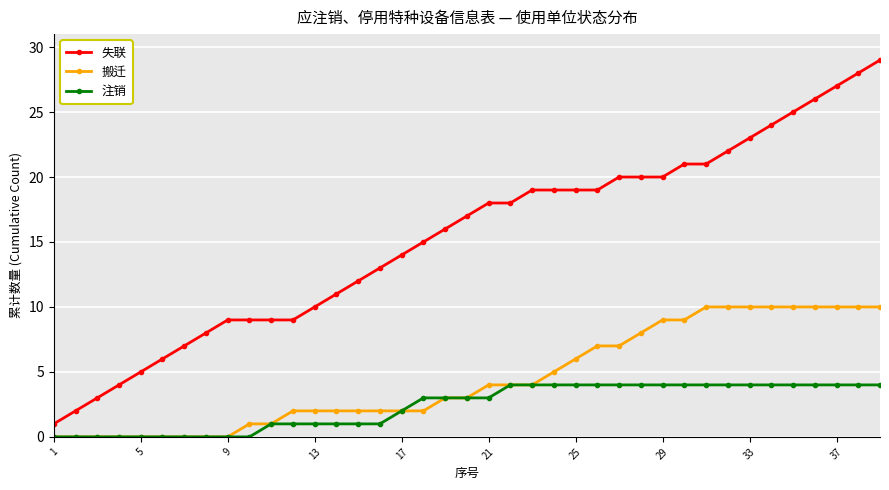

Count the 搬迁 values in the range 1 to 9.

21